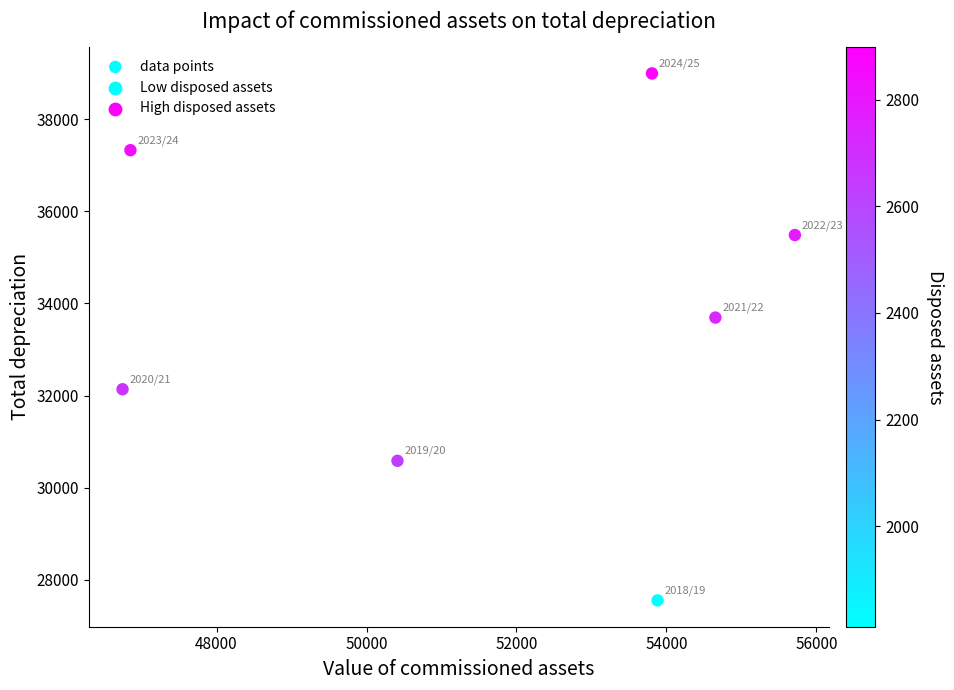

What Y value in the scatter plot is closest to 33273?

33693.4